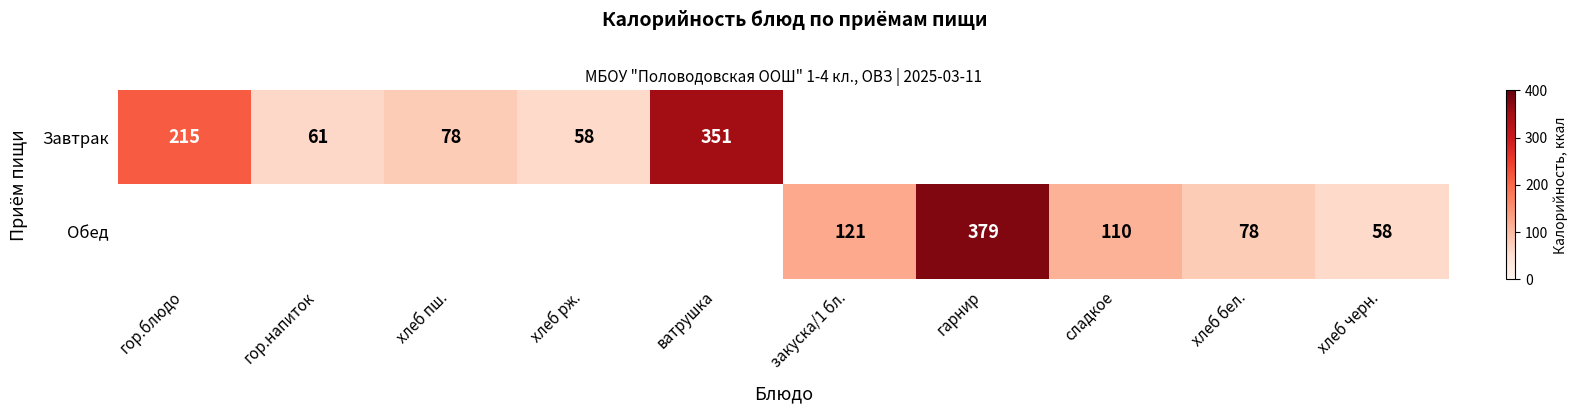

Which has a higher value, хлеб бел. or гор.блюдо?

гор.блюдо